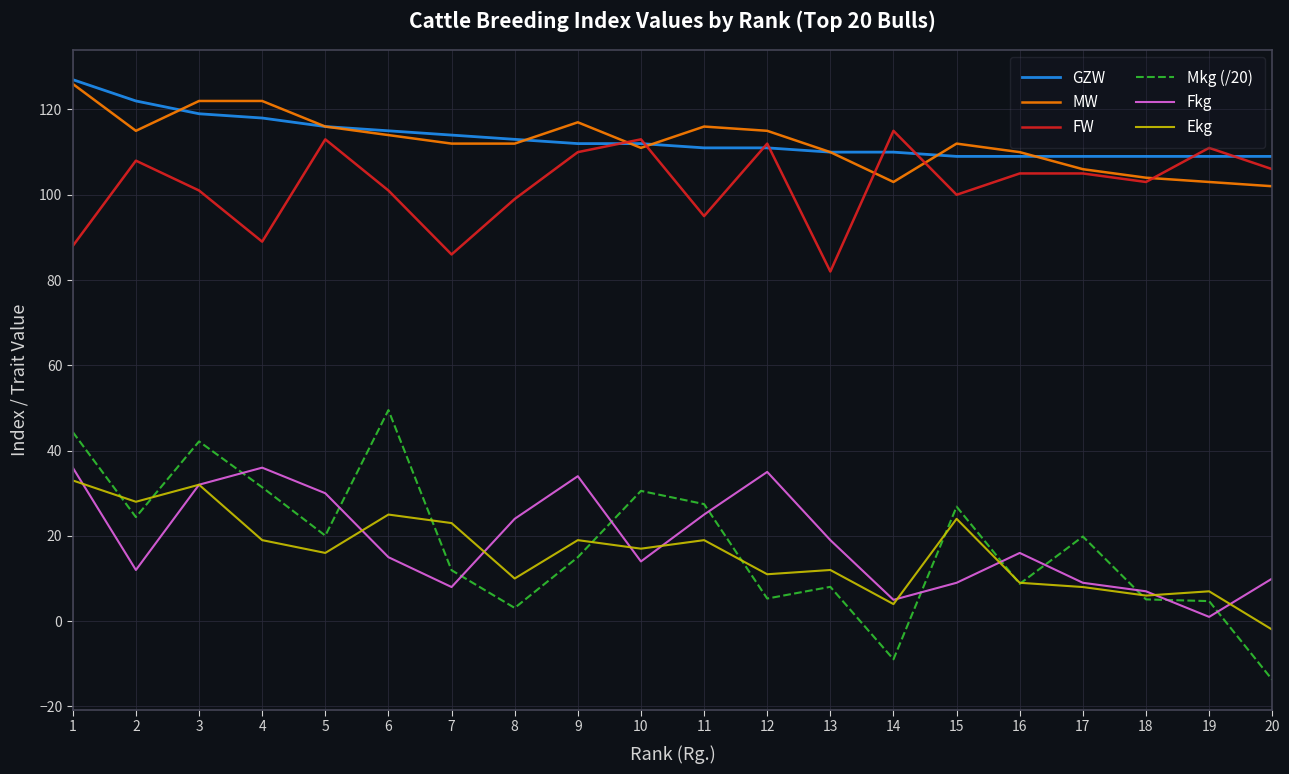

What is the difference between the maximum and minimum values in the MW series?

24.0